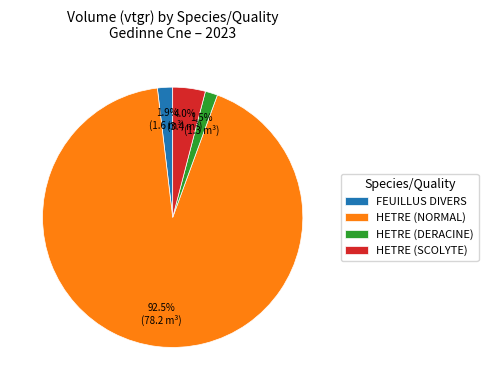

Count the number of slices in the pie.

4